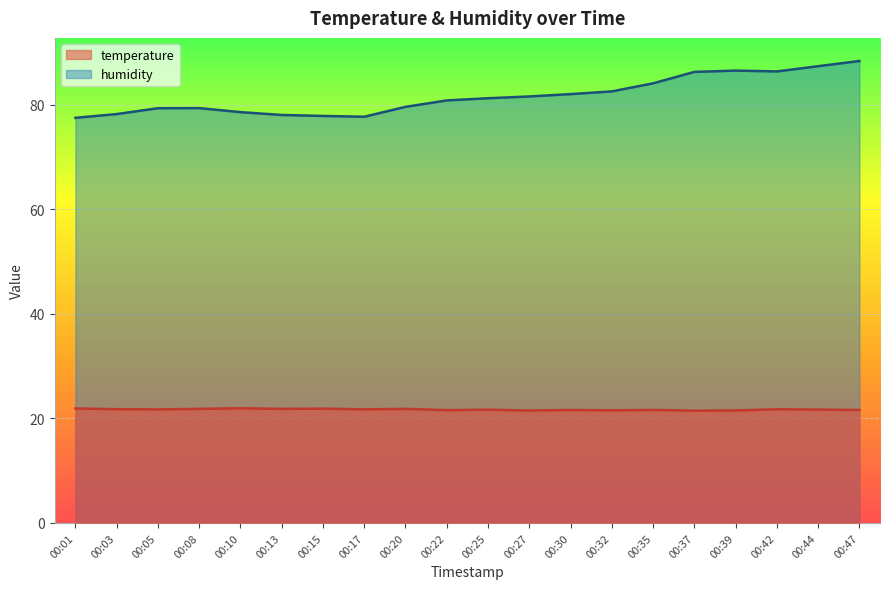

The humidity series shows 132.1 at 00:13. True or false?

False